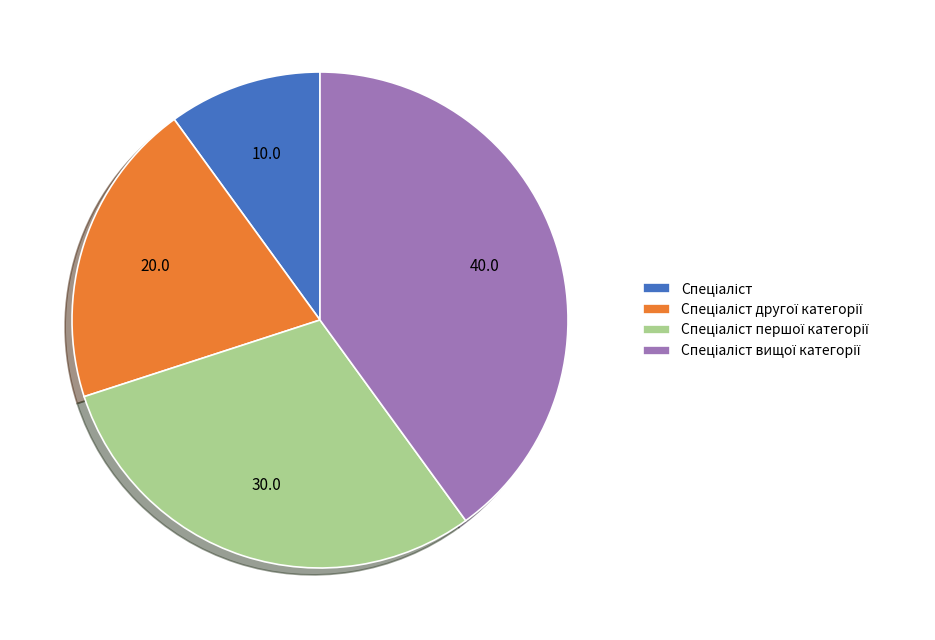

Does any single category account for the majority?

No